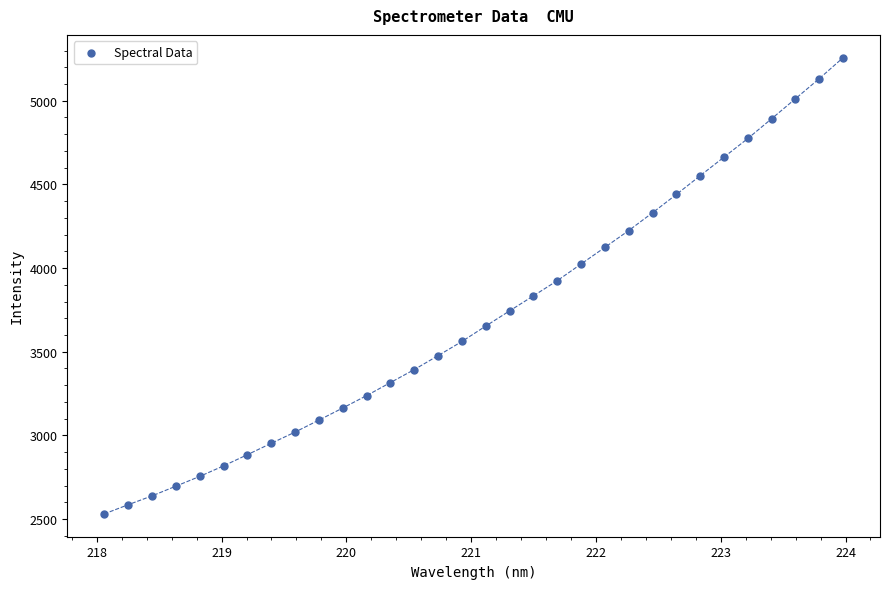

What is the range of X values (max minus min)?

5.9